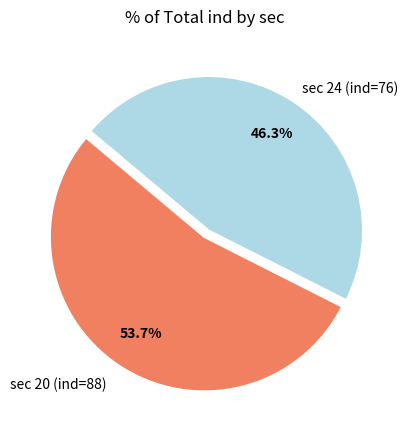

Which category has the biggest portion of the pie?

sec 20 (ind=88)